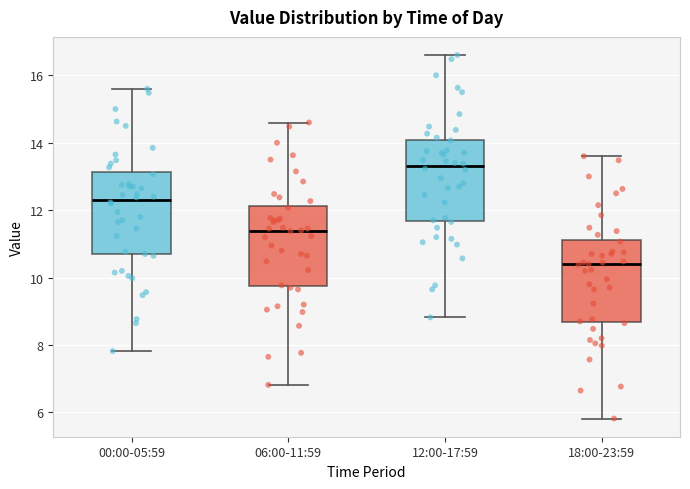

Reading left to right, read every box against the y-axis: the position of its median line, the range the box covers, and the ends of its whiskers. The values are not printed on the chart, so give them approximately, as read against the axis.

00:00-05:59: median 12.4, box 10.6 to 13.2, whiskers 7.8 to 15.6
06:00-11:59: median 11.4, box 9.8 to 12.2, whiskers 6.8 to 14.6
12:00-17:59: median 13.4, box 11.6 to 14.0, whiskers 8.8 to 16.6
18:00-23:59: median 10.4, box 8.6 to 11.2, whiskers 5.8 to 13.6